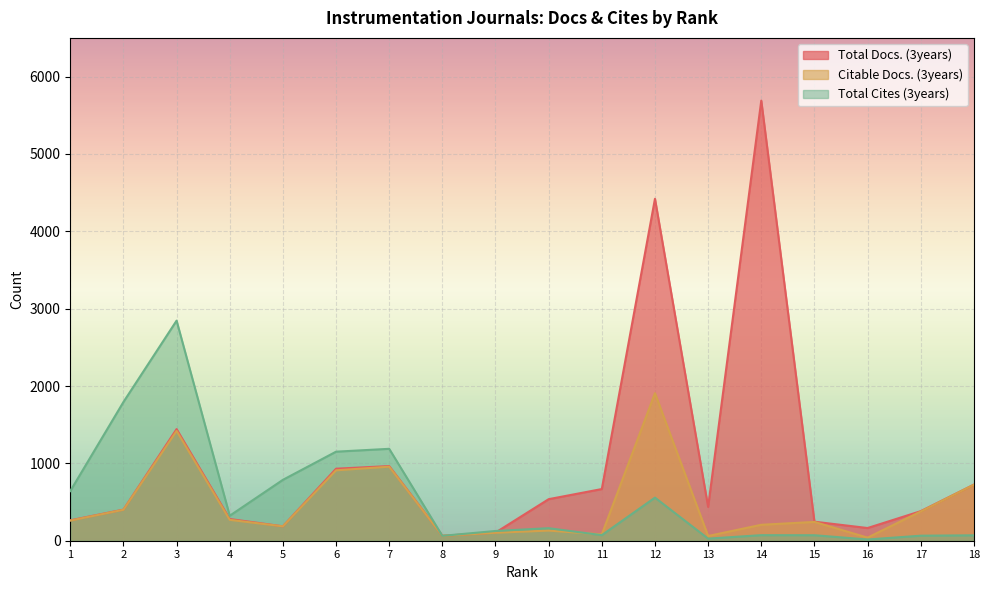

True or false: Citable Docs. (3years) and Total Docs. (3years) cross at least once.

False